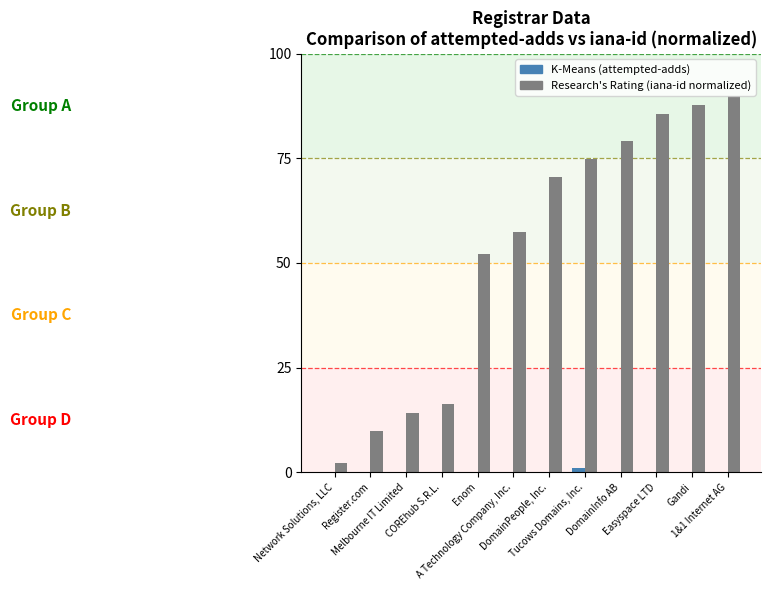

Reading right to left, extract all data points from this chart.

K-Means (attempted-adds): 1&1 Internet AG=0.0	Gandi=0.0	Easyspace LTD=0.0	DomainInfo AB=0.0	Tucows Domains, Inc.=1.0	DomainPeople, Inc.=0.0	A Technology Company, Inc.=0.0	Enom=0.0	COREhub S.R.L.=0.0	Melbourne IT Limited=0.0	Register.com=0.0	Network Solutions, LLC=0.0
Research's Rating (iana-id normalized): 1&1 Internet AG=90.0	Gandi=87.8	Easyspace LTD=85.7	DomainInfo AB=79.2	Tucows Domains, Inc.=74.8	DomainPeople, Inc.=70.5	A Technology Company, Inc.=57.5	Enom=52.0	COREhub S.R.L.=16.3	Melbourne IT Limited=14.1	Register.com=9.8	Network Solutions, LLC=2.2